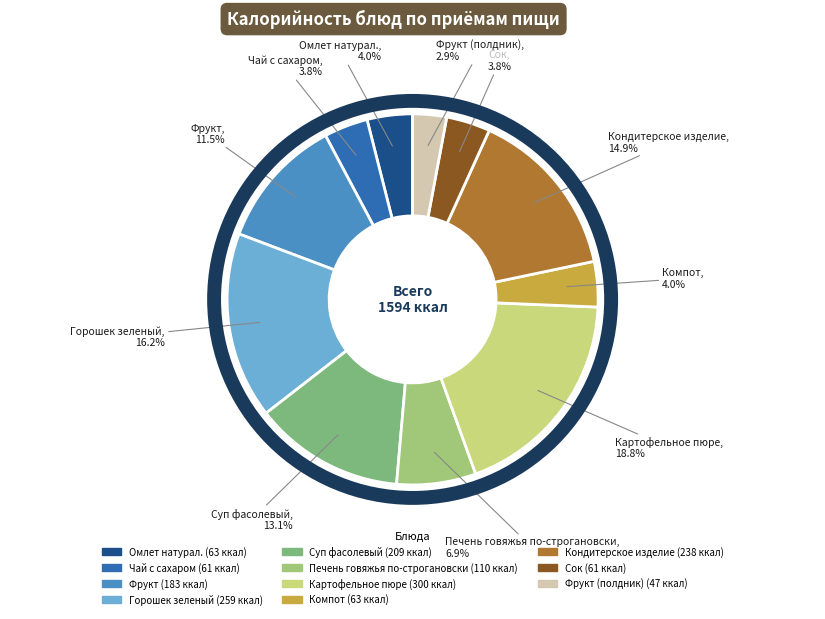

Is Сок the majority of the pie?

No